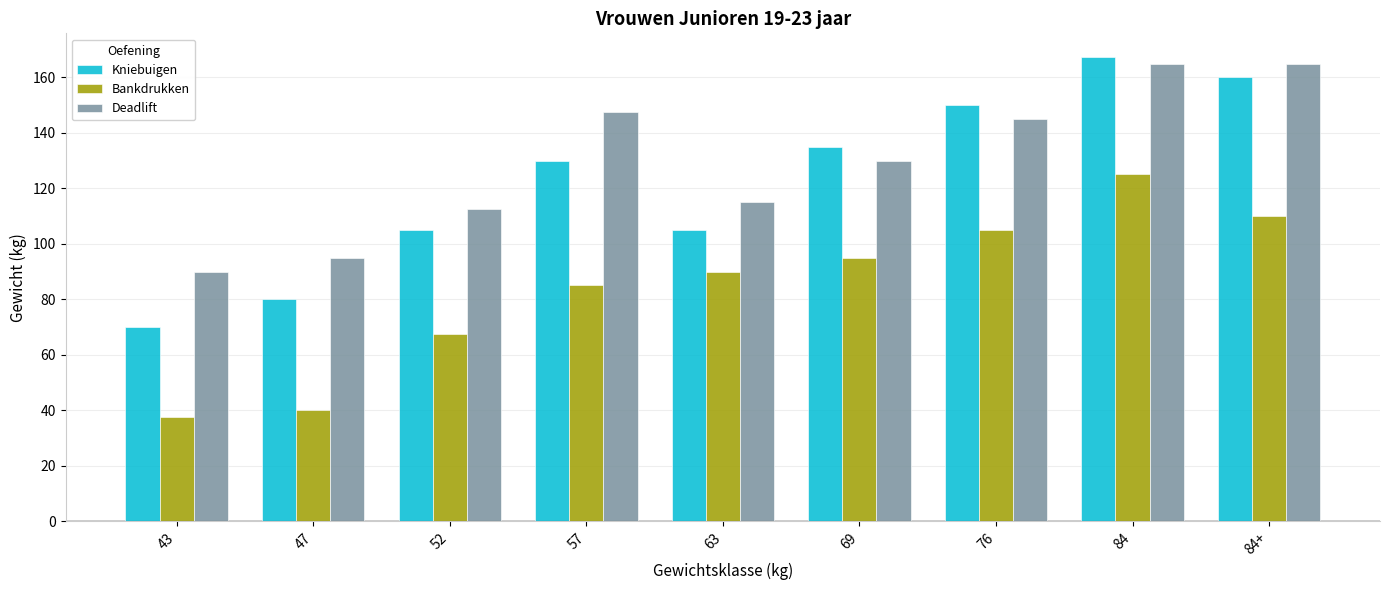

What are all the series names shown in the legend?

Kniebuigen, Bankdrukken, Deadlift